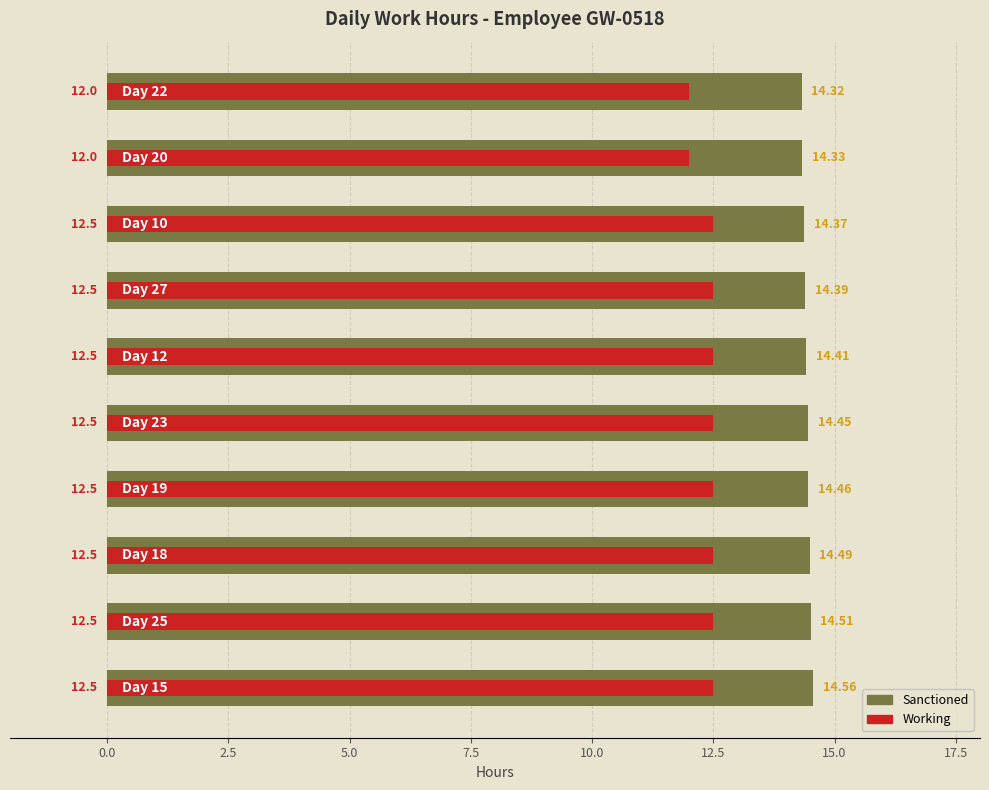

Reading left to right, list all the values displayed in this chart.

Sanctioned: −2.5=14.6	0.0=14.5	2.5=14.5	5.0=14.5	7.5=14.4	10.0=14.4	12.5=14.4	15.0=14.4	17.5=14.3	20.0=14.3
Working: −2.5=12.5	0.0=12.5	2.5=12.5	5.0=12.5	7.5=12.5	10.0=12.5	12.5=12.5	15.0=12.5	17.5=12.0	20.0=12.0